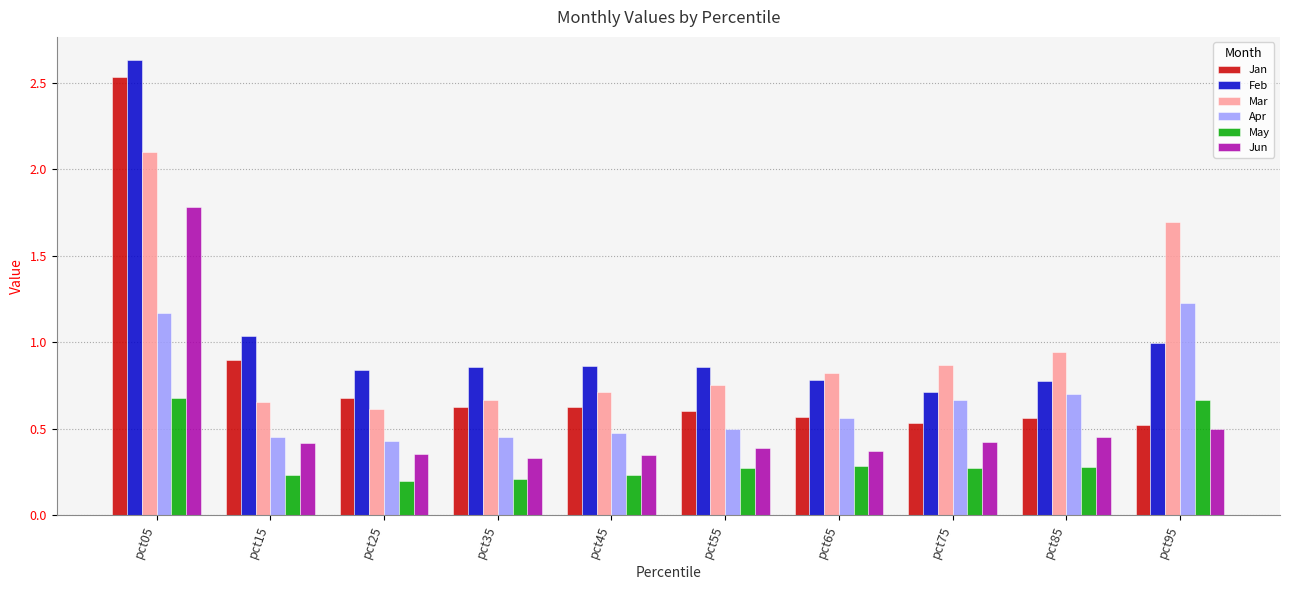

True or false: Mar has a value of 0.9 at pct75.

True